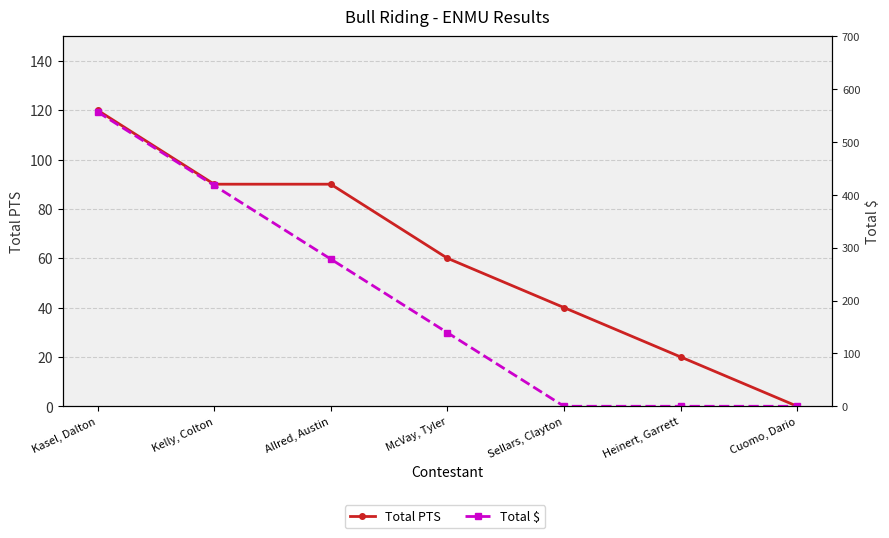

True or false: Total $ has a value of 680.7 at Kelly, Colton.

False